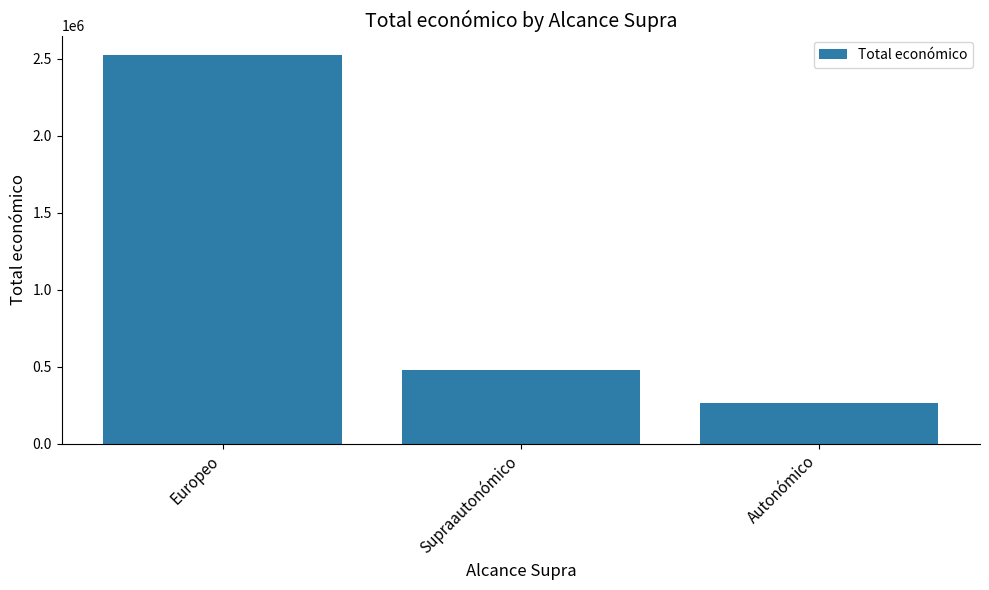

Where does the data first go above 477518?

Europeo